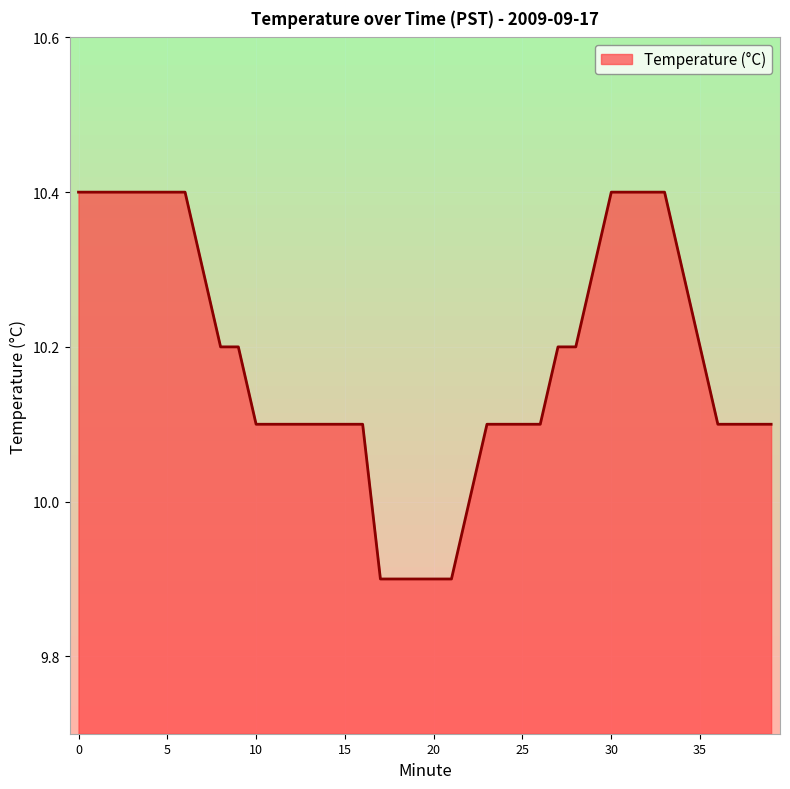

What is the maximum value shown in the chart?

10.4